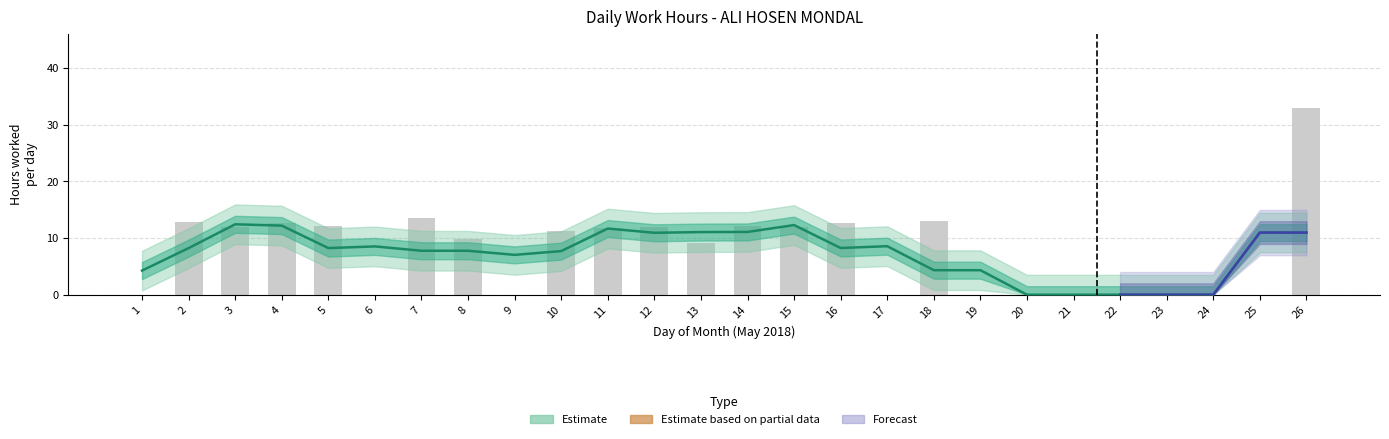

What is the sum of all values?

199.4